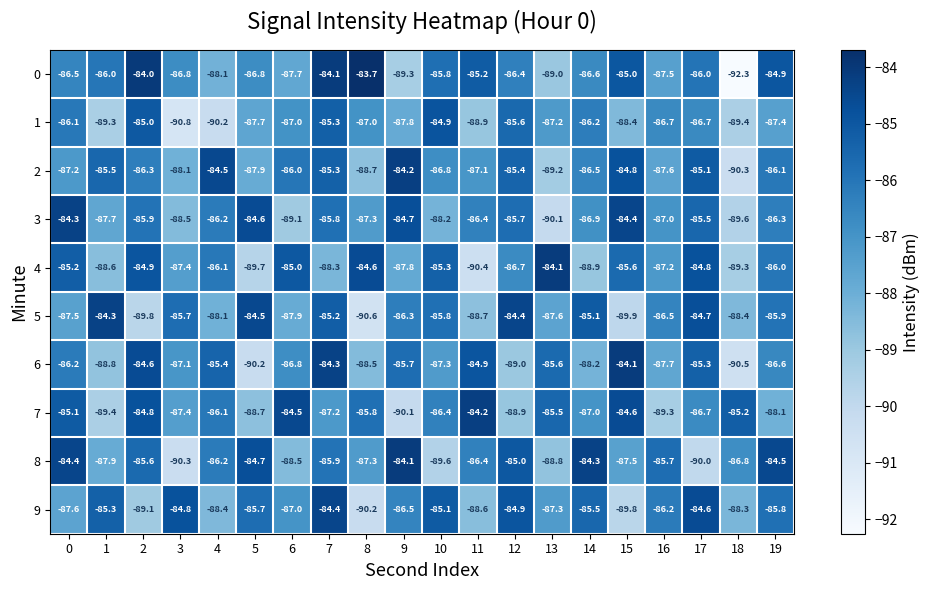

Rank the series at 0 from lowest to highest value.

9, 5, 2, 0, 6, 1, 4, 7, 8, 3